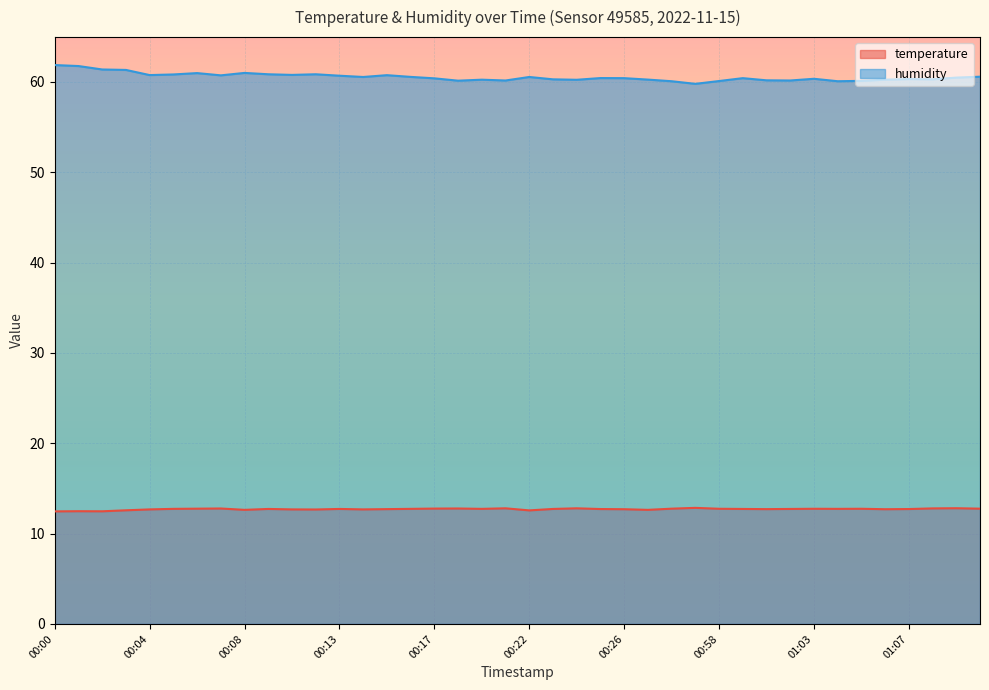

What is the difference between the temperature values at 00:14 and 01:05?

0.1